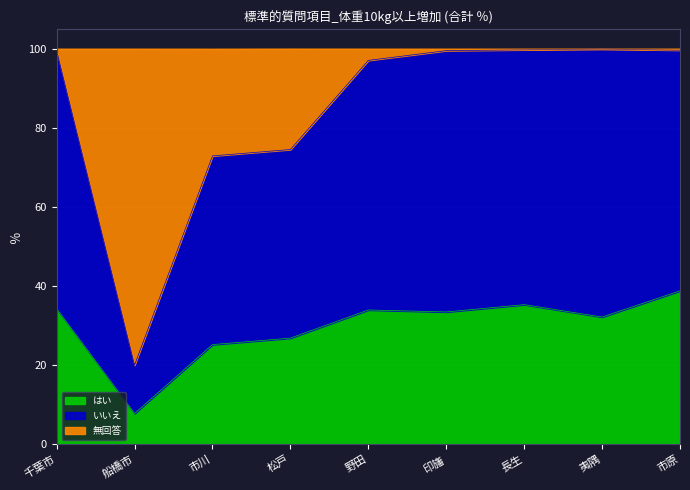

At which category does はい reach its first local valley?

船橋市